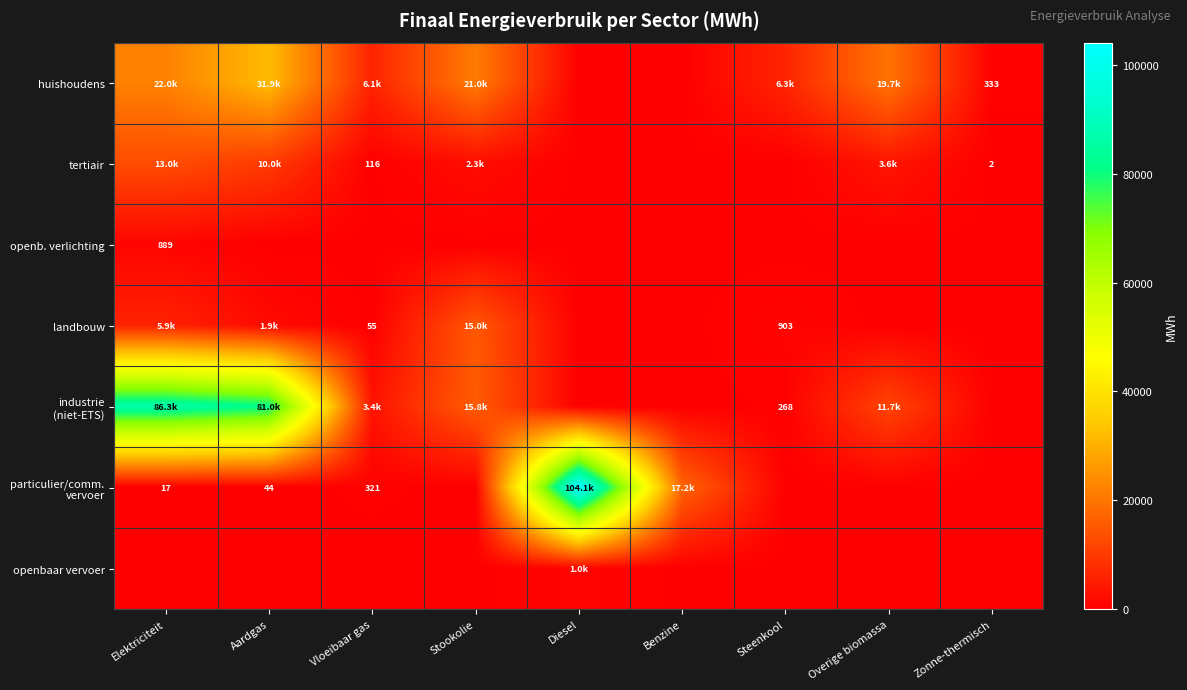

Rank the categories by particulier/comm. vervoer value from highest to lowest.

Diesel, Benzine, Vloeibaar gas, Aardgas, Elektriciteit, Stookolie, Steenkool, Overige biomassa, Zonne-thermisch